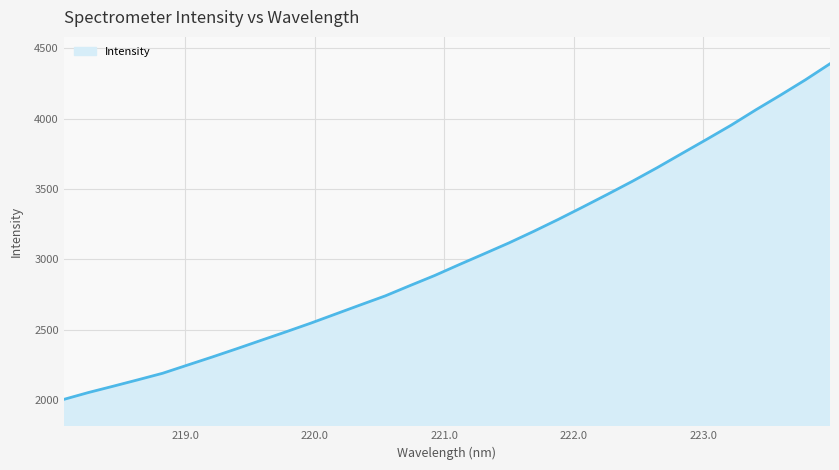

What is the difference between the maximum and minimum values?

2381.8